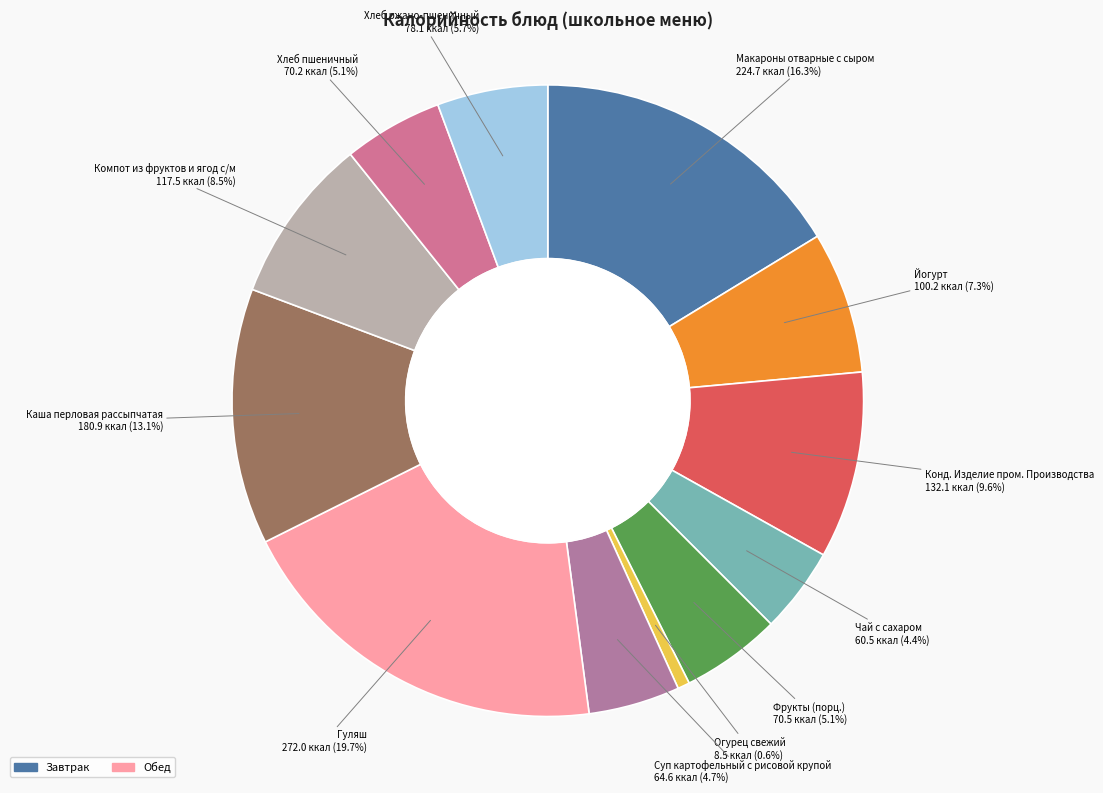

Which category has the smallest portion of the pie?

Огурец свежий